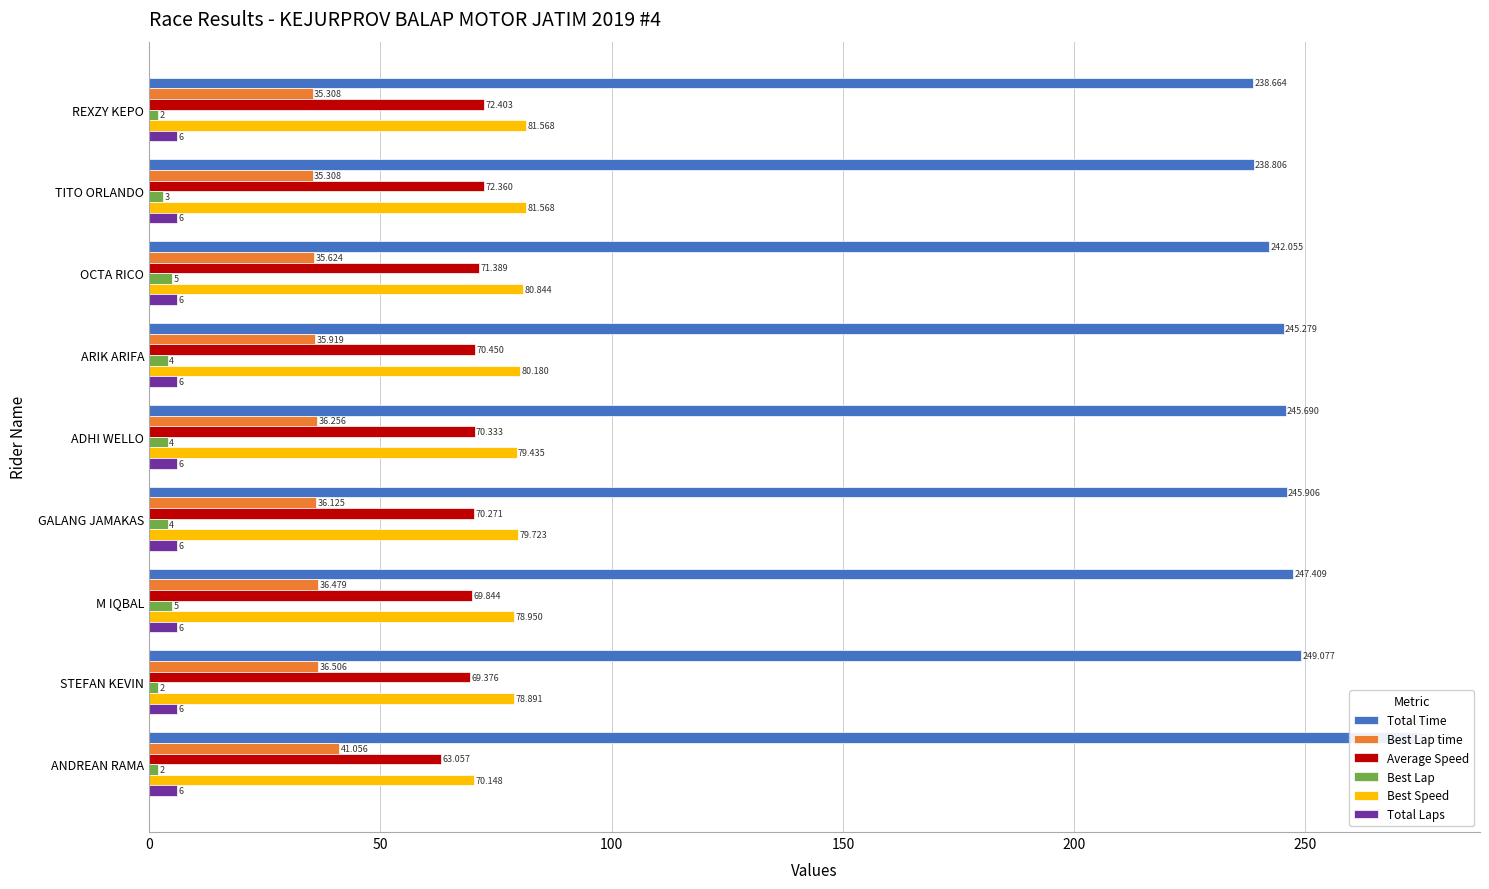

Which series has the largest total across all categories?

Total Time